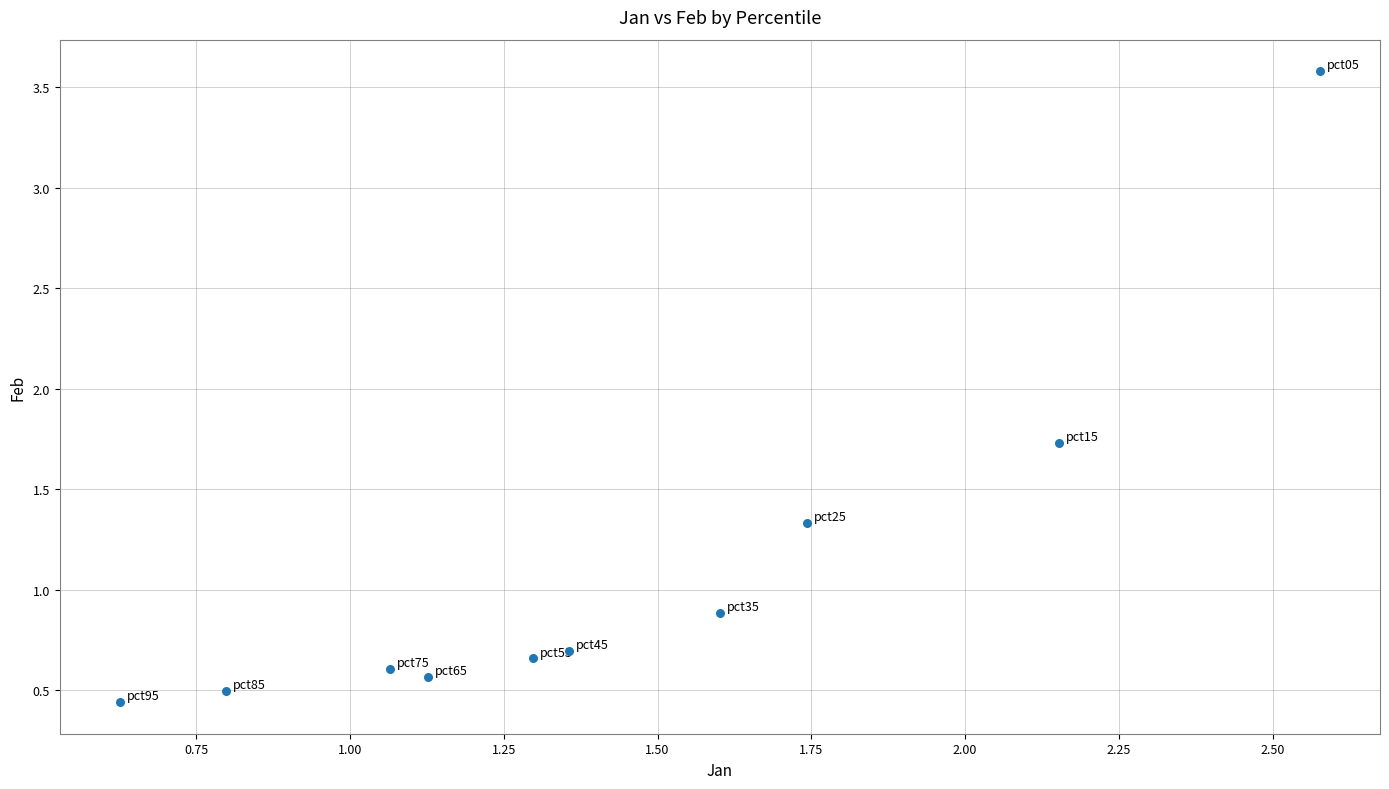

What Y value in the scatter plot is closest to 2?

1.7